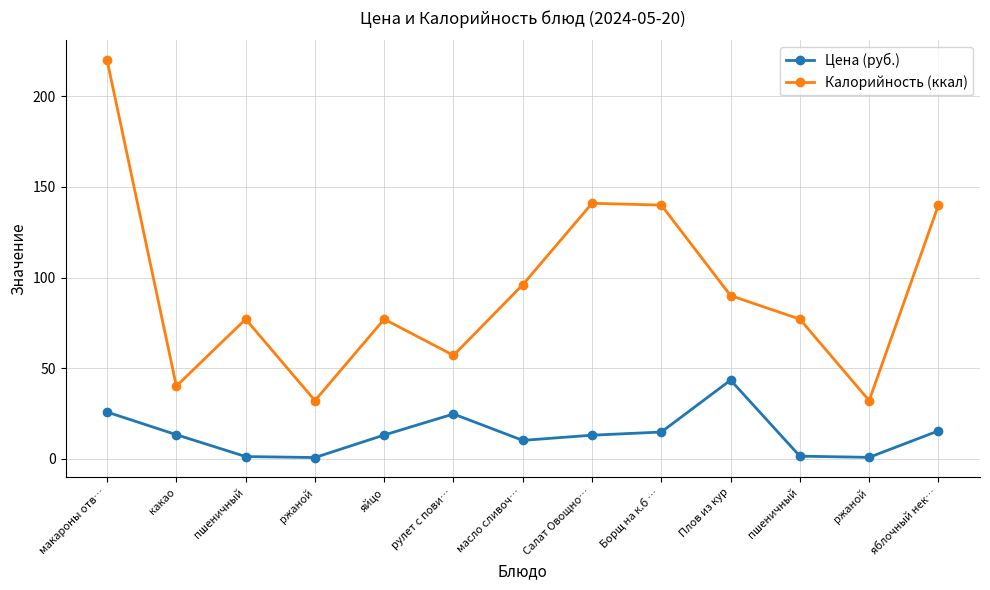

What is the highest value of the Цена (руб.) series?

43.3